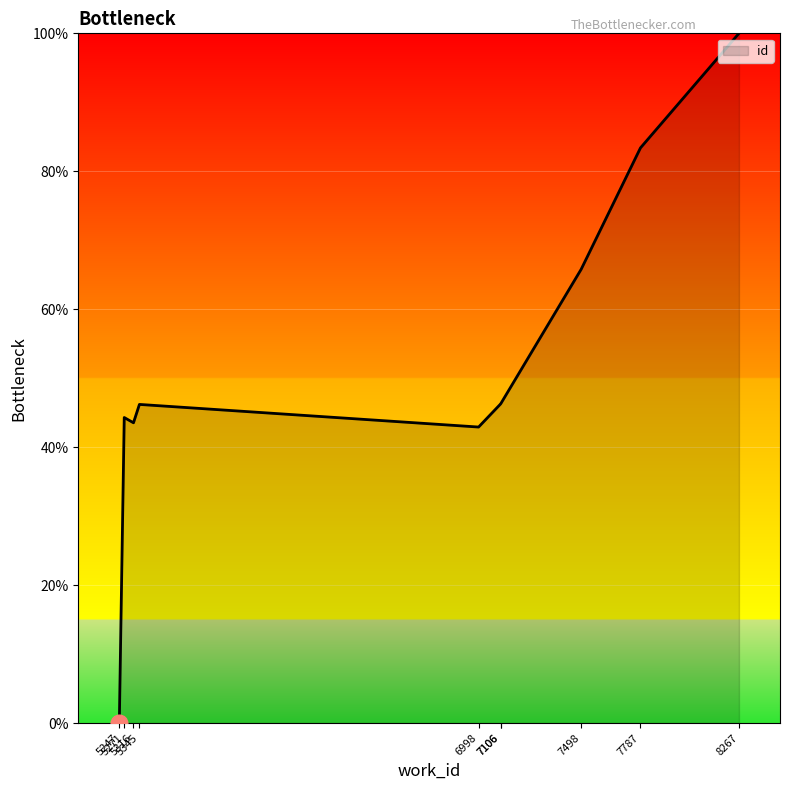

Which has a higher value, 7787 or 8267?

8267